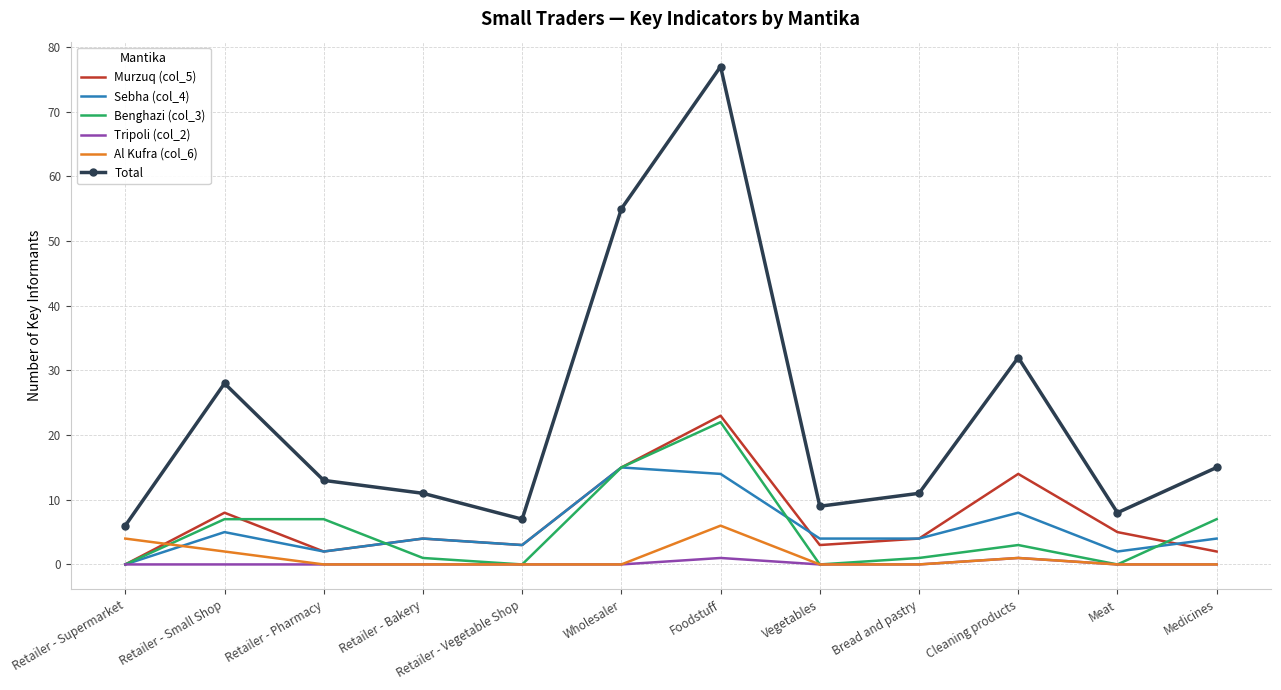

Reading left to right, list all the values displayed in this chart.

Murzuq (col_5): Retailer - Supermarket=0	Retailer - Small Shop=8	Retailer - Pharmacy=2	Retailer - Bakery=4	Retailer - Vegetable Shop=3	Wholesaler=15	Foodstuff=23	Vegetables=3	Bread and pastry=4	Cleaning products=14	Meat=5	Medicines=2
Sebha (col_4): Retailer - Supermarket=0	Retailer - Small Shop=5	Retailer - Pharmacy=2	Retailer - Bakery=4	Retailer - Vegetable Shop=3	Wholesaler=15	Foodstuff=14	Vegetables=4	Bread and pastry=4	Cleaning products=8	Meat=2	Medicines=4
Benghazi (col_3): Retailer - Supermarket=0	Retailer - Small Shop=7	Retailer - Pharmacy=7	Retailer - Bakery=1	Retailer - Vegetable Shop=0	Wholesaler=15	Foodstuff=22	Vegetables=0	Bread and pastry=1	Cleaning products=3	Meat=0	Medicines=7
Tripoli (col_2): Retailer - Supermarket=0	Retailer - Small Shop=0	Retailer - Pharmacy=0	Retailer - Bakery=0	Retailer - Vegetable Shop=0	Wholesaler=0	Foodstuff=1	Vegetables=0	Bread and pastry=0	Cleaning products=1	Meat=0	Medicines=0
Al Kufra (col_6): Retailer - Supermarket=4	Retailer - Small Shop=2	Retailer - Pharmacy=0	Retailer - Bakery=0	Retailer - Vegetable Shop=0	Wholesaler=0	Foodstuff=6	Vegetables=0	Bread and pastry=0	Cleaning products=1	Meat=0	Medicines=0
Total: Retailer - Supermarket=6	Retailer - Small Shop=28	Retailer - Pharmacy=13	Retailer - Bakery=11	Retailer - Vegetable Shop=7	Wholesaler=55	Foodstuff=77	Vegetables=9	Bread and pastry=11	Cleaning products=32	Meat=8	Medicines=15